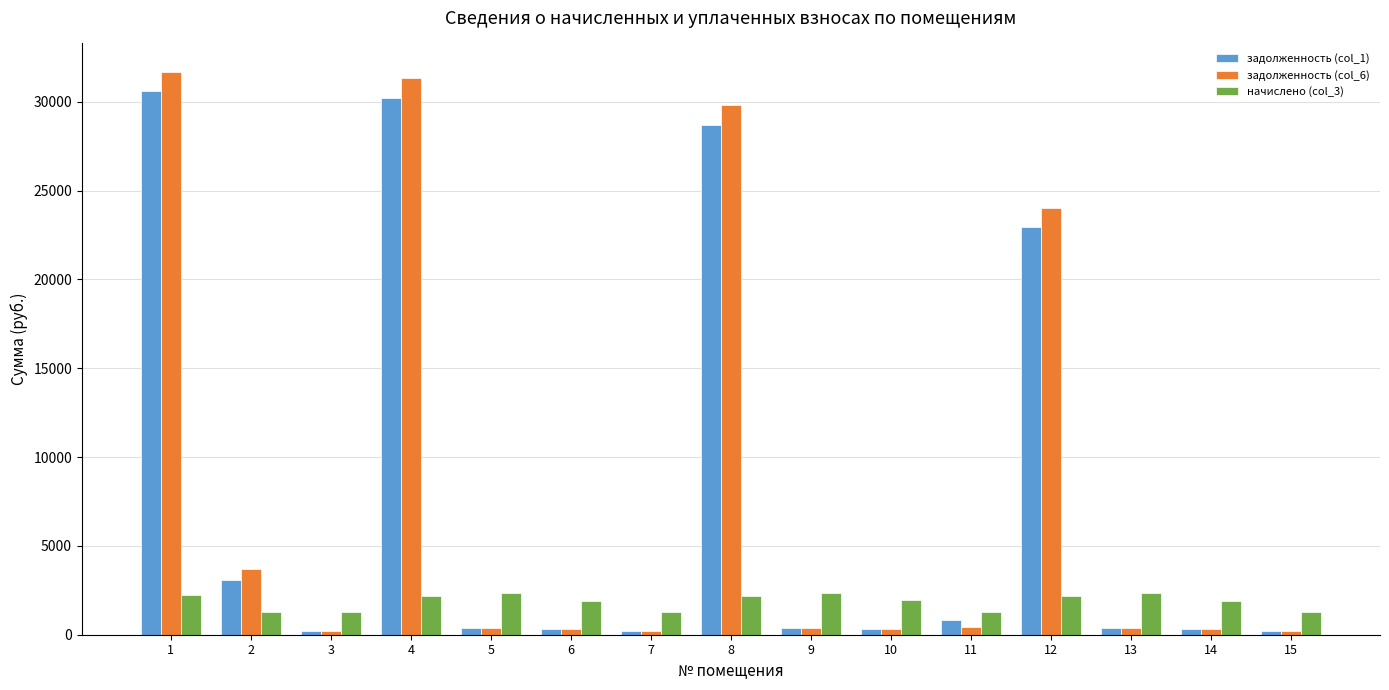

The value of задолженность (col_1) at 8 is 44532.2. True or false?

False